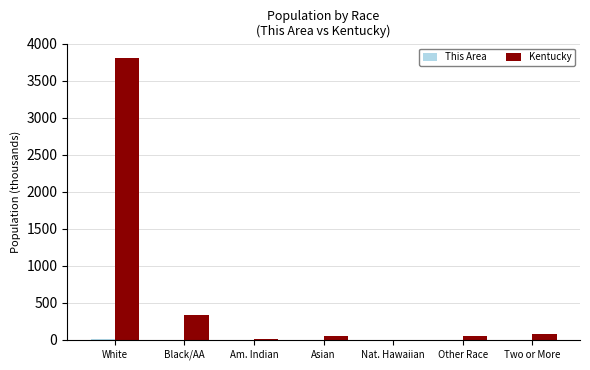

At which category does the chart reach its peak across all series?

White